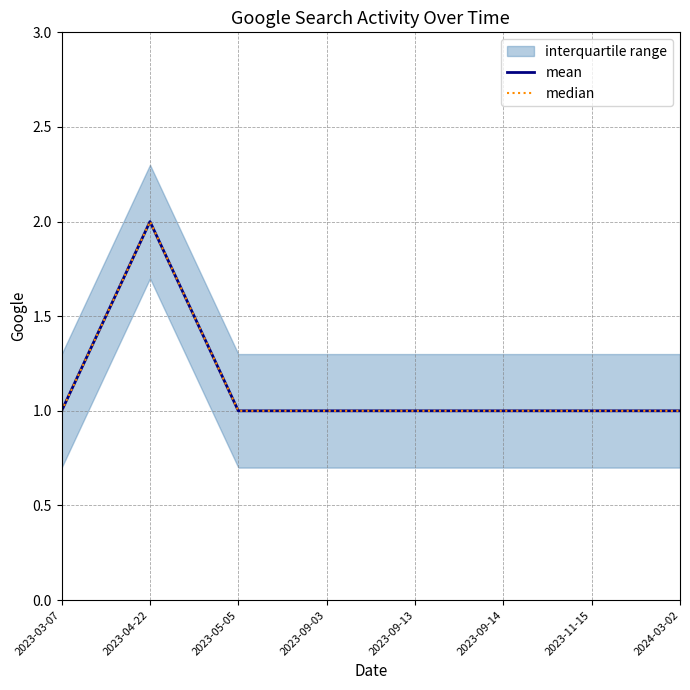

What is the sum of all mean values?

9